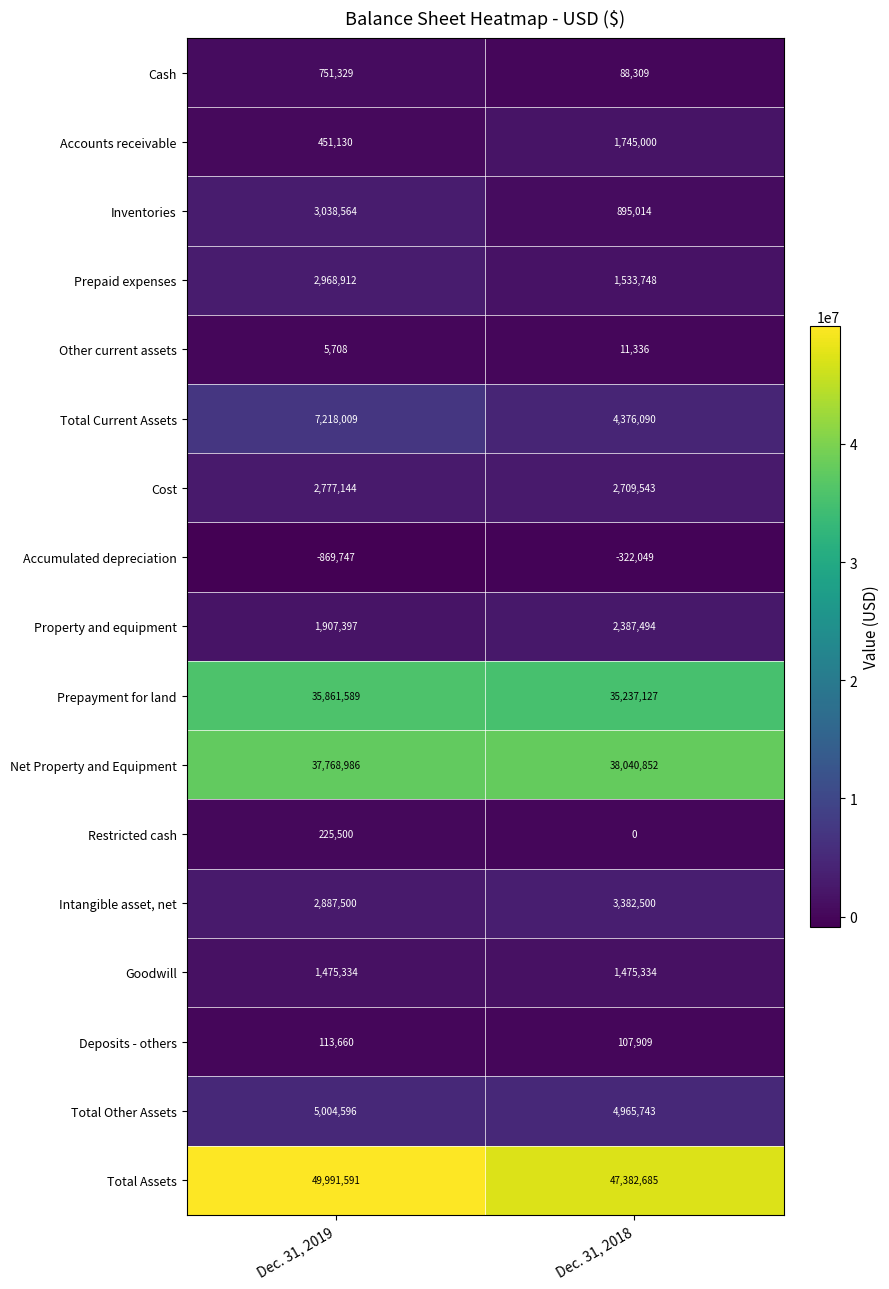

Count the number of data series in this chart.

17